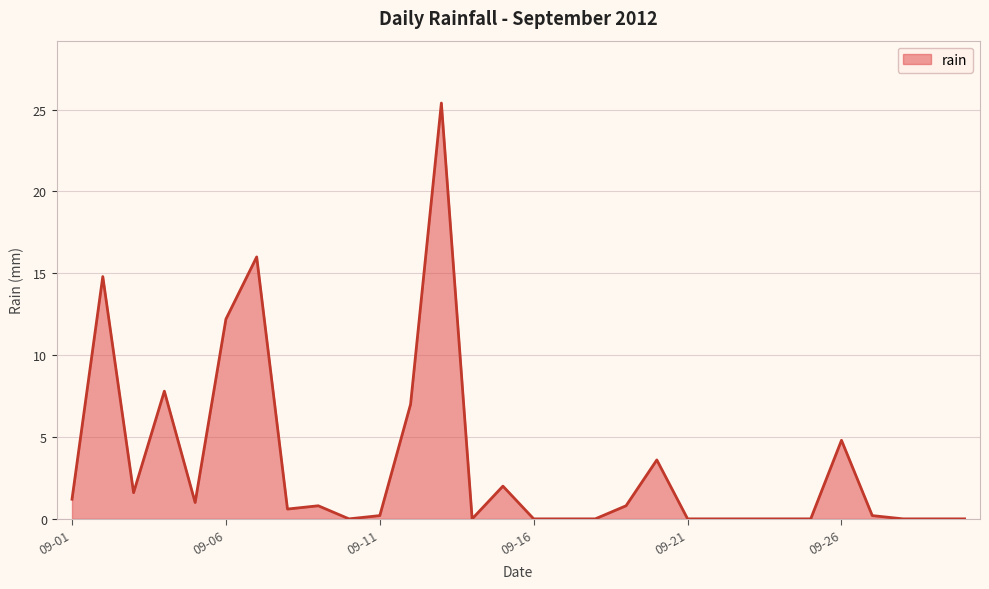

What is the maximum value shown in the chart?

25.4